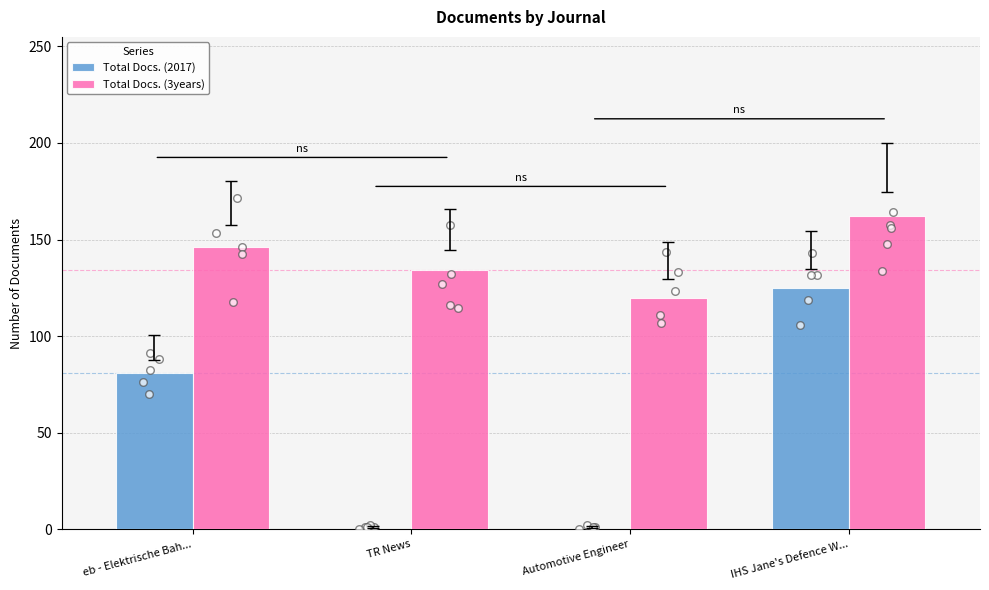

Is the value of Total Docs. (3years) at eb - Elektrische Bah... greater than the value of Total Docs. (2017) at eb - Elektrische Bah...?

Yes